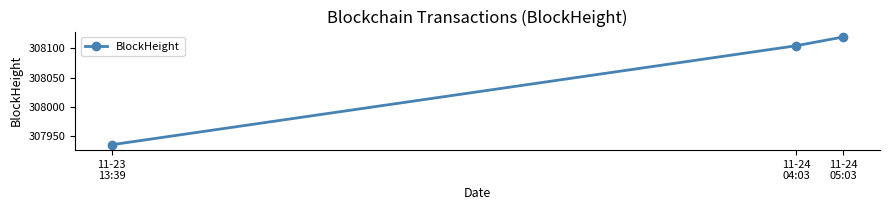

At which category does the chart reach its minimum across all series?

11-23
13:39